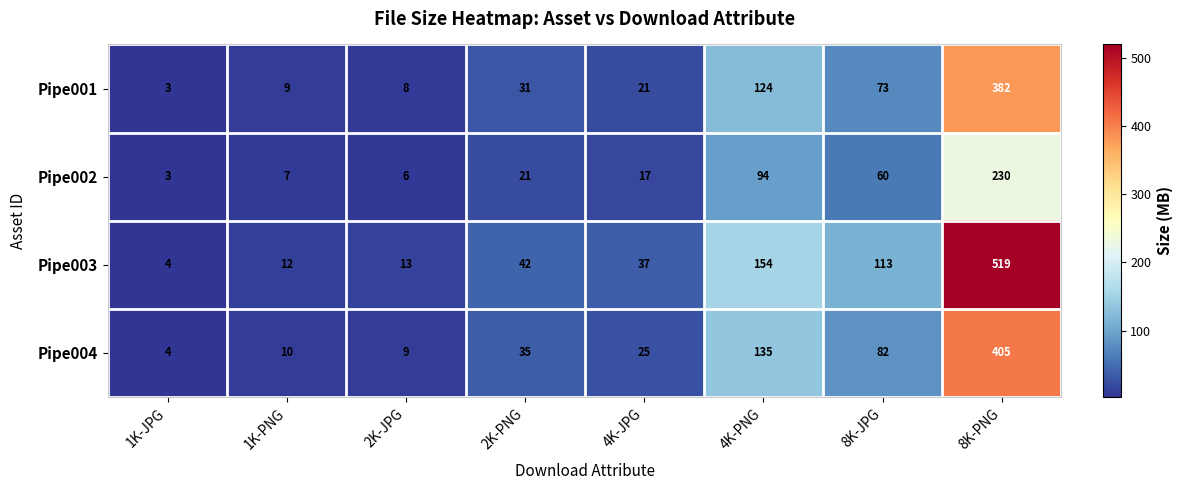

What is the difference between the highest and lowest values at 4K-JPG?

20